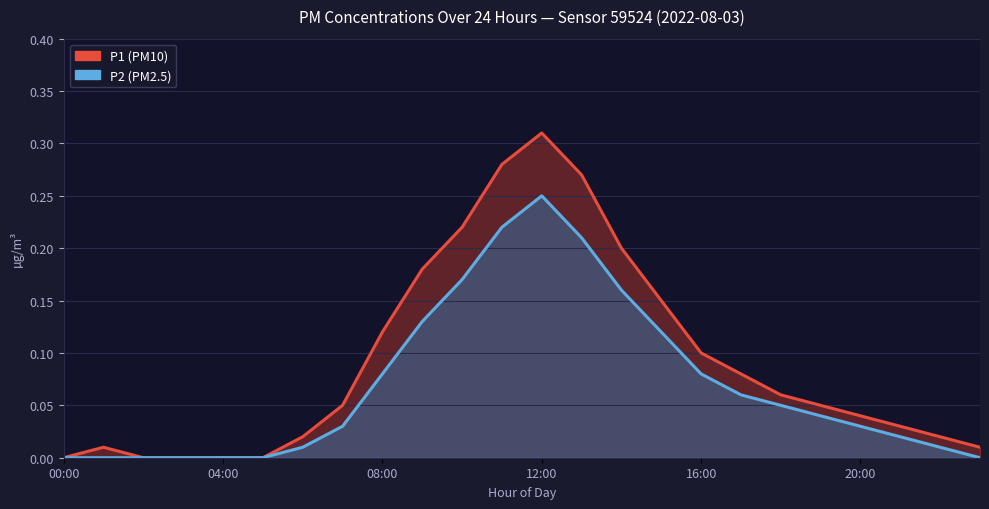

What is the sum of all P1 values?

2.2